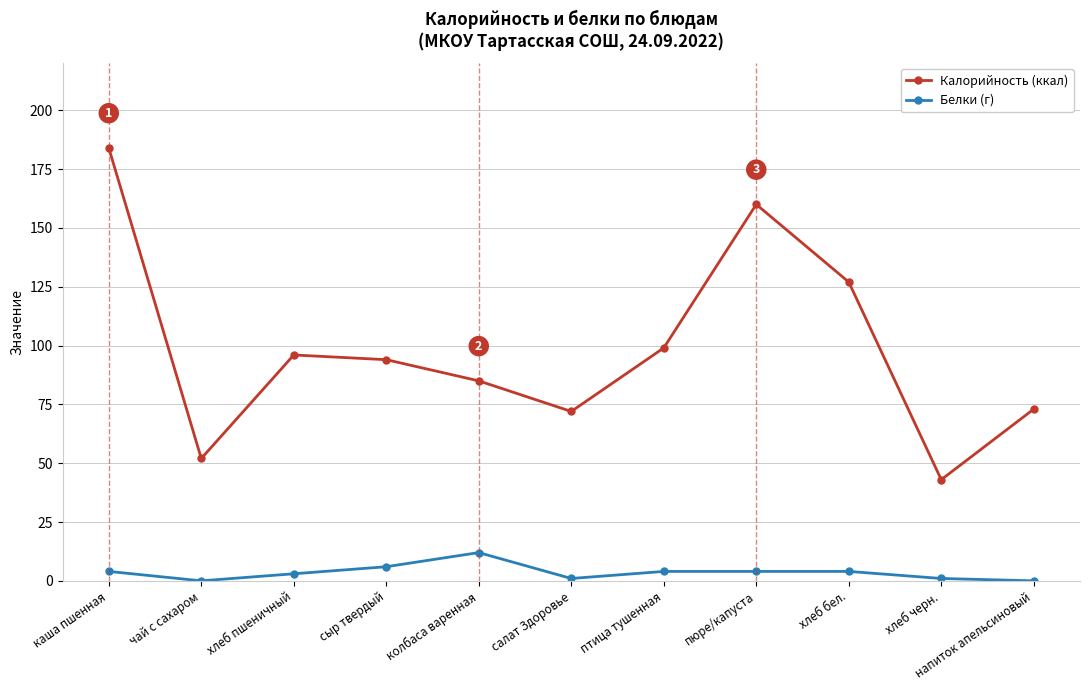

Reading left to right, extract all data points from this chart.

Калорийность (ккал): каша пшенная=184	чай с сахаром=52	хлеб пшеничный=96	сыр твердый=94	колбаса варенная=85	салат Здоровье=72	птица тушенная=99	пюре/капуста=160	хлеб бел.=127	хлеб черн.=43	напиток апельсиновый=73
Белки (г): каша пшенная=4	чай с сахаром=0	хлеб пшеничный=3	сыр твердый=6	колбаса варенная=12	салат Здоровье=1	птица тушенная=4	пюре/капуста=4	хлеб бел.=4	хлеб черн.=1	напиток апельсиновый=0